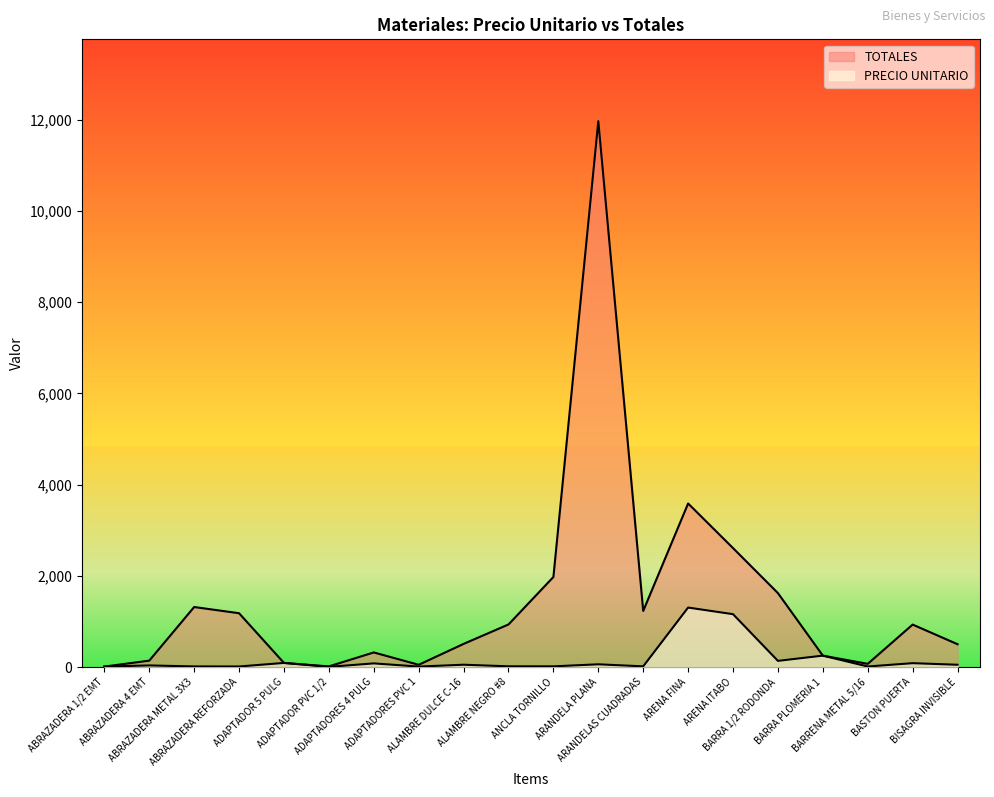

Reading left to right, list all the values displayed in this chart.

PRECIO UNITARIO: ABRAZADERA 1/2 EMT=10.0	ABRAZADERA 4 EMT=35.0	ABRAZADERA METAL 3X3=13.2	ABRAZADERA REFORZADA=11.8	ADAPTADOR 5 PULG=90.0	ADAPTADOR PVC 1/2=3.4	ADAPTADORES 4 PULG=80.0	ADAPTADORES PVC 1=9.8	ALAMBRE DULCE C-16=50.7	ALAMBRE NEGRO #8=15.6	ANCLA TORNILLO=15.0	ARANDELA PLANA=59.9	ARANDELAS CUADRADAS=15.0	ARENA FINA=1304.2	ARENA ITABO=1159.3	BARRA 1/2 RODONDA=135.1	BARRA PLOMERIA 1=250.0	BARRENA METAL 5/16=11.6	BASTON PUERTA=84.6	BISAGRA INVISIBLE=50.0
TOTALES: ABRAZADERA 1/2 EMT=10.0	ABRAZADERA 4 EMT=140.0	ABRAZADERA METAL 3X3=1316.0	ABRAZADERA REFORZADA=1180.0	ADAPTADOR 5 PULG=90.0	ADAPTADOR PVC 1/2=13.6	ADAPTADORES 4 PULG=320.0	ADAPTADORES PVC 1=49.2	ALAMBRE DULCE C-16=507.2	ALAMBRE NEGRO #8=933.6	ANCLA TORNILLO=1974.7	ARANDELA PLANA=11970.0	ARANDELAS CUADRADAS=1230.0	ARENA FINA=3586.7	ARENA ITABO=2608.5	BARRA 1/2 RODONDA=1621.1	BARRA PLOMERIA 1=250.0	BARRENA METAL 5/16=69.5	BASTON PUERTA=930.9	BISAGRA INVISIBLE=500.0